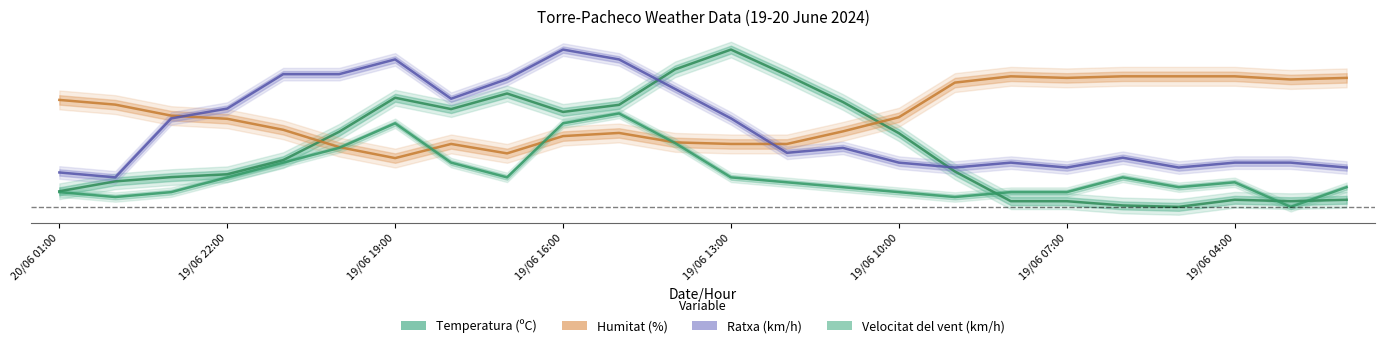

Count the number of categories in the chart.

24